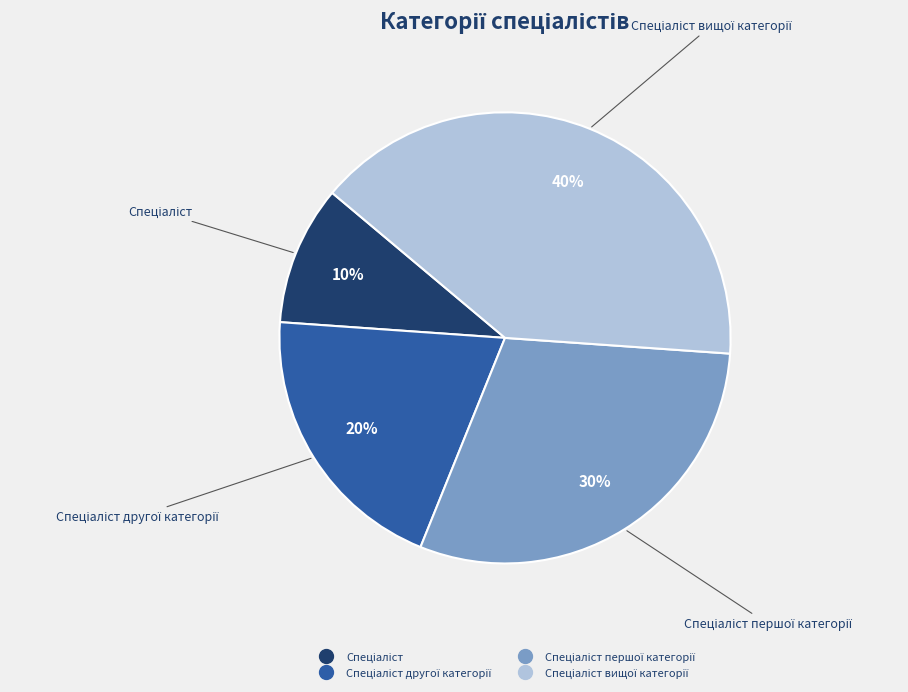

To the nearest percent, what is the difference between the largest and smallest slice percentages?

30%